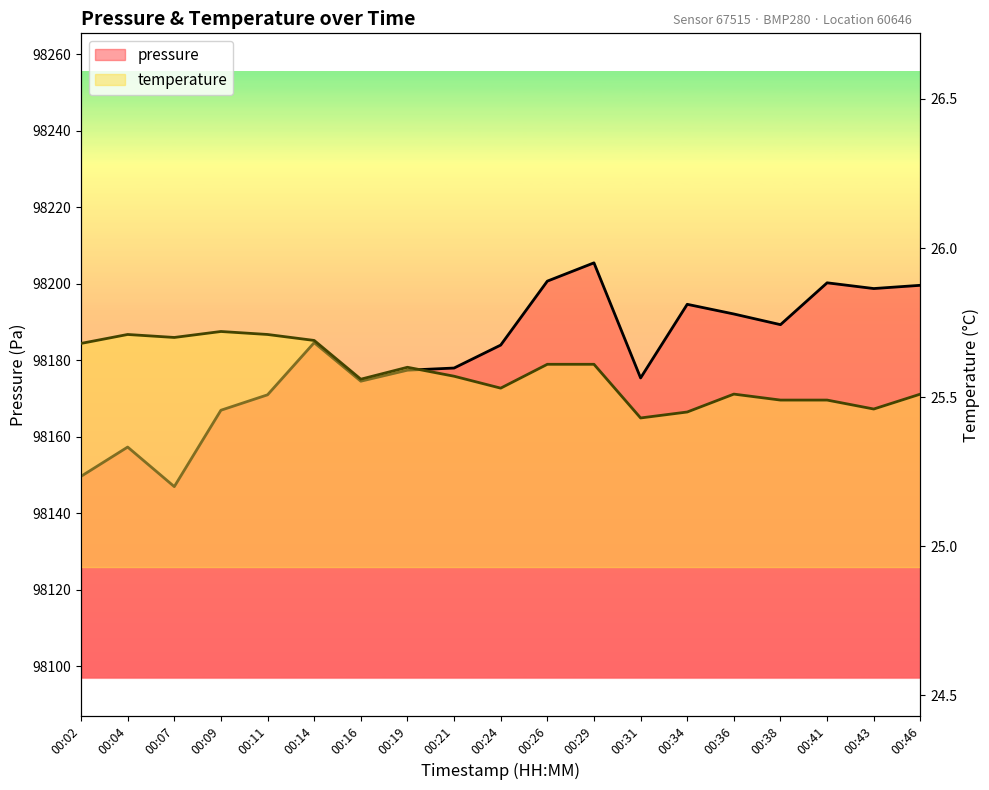

What is the highest value of the pressure series?

98205.5